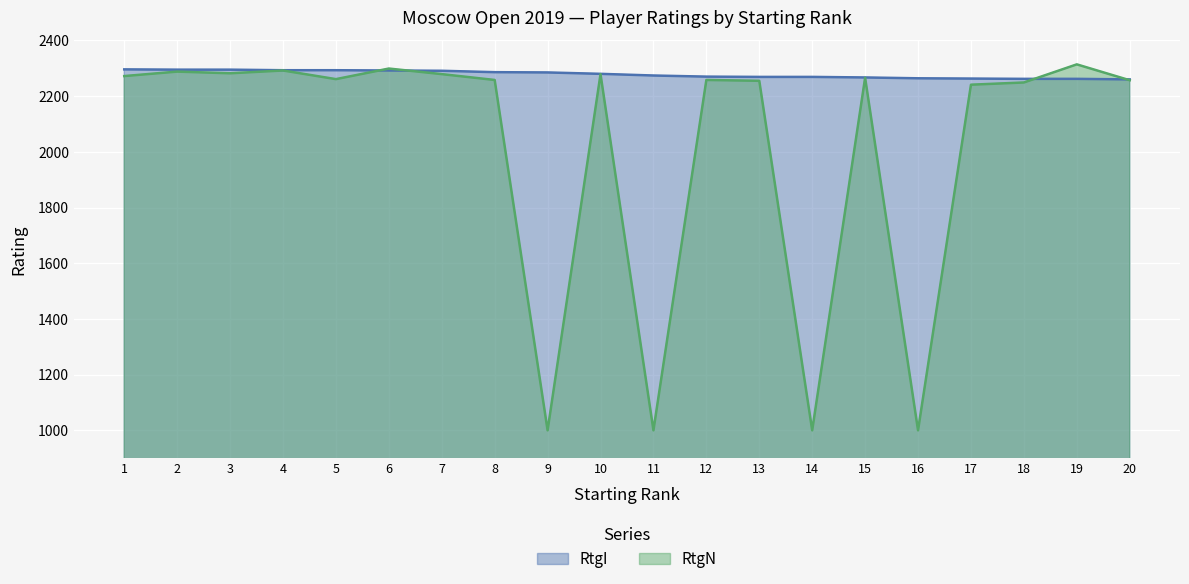

At how many categories does at least one series exceed 1899?

20